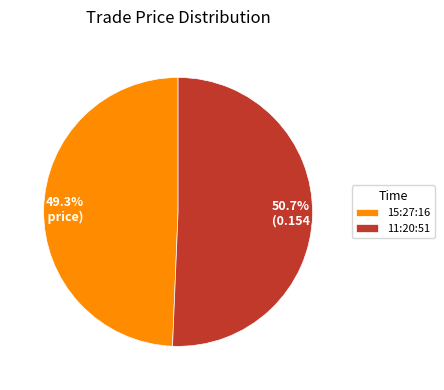

Is it true that 11:20:51 is 51% of the pie?

True